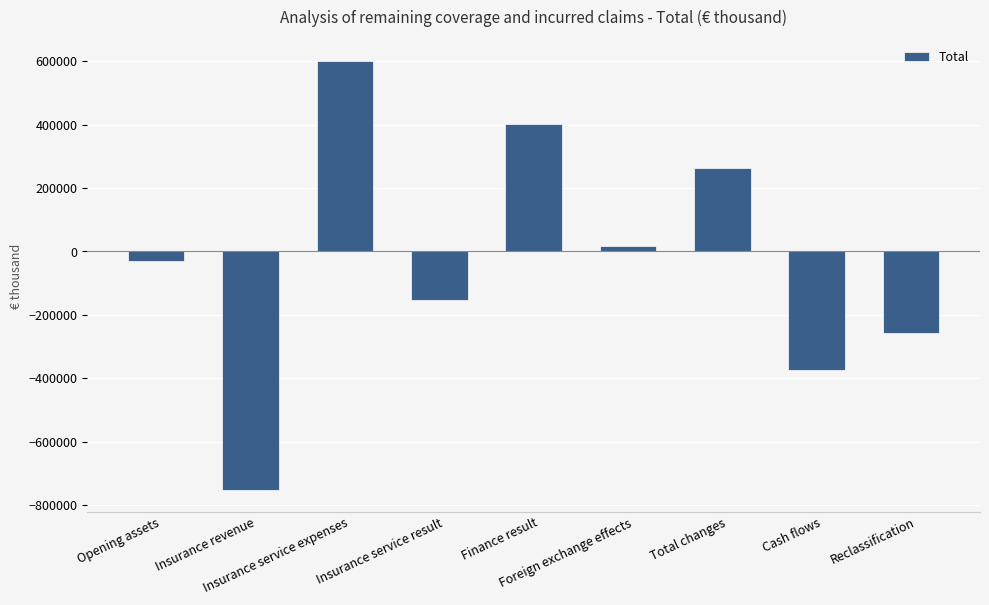

What is the average value?

-31994